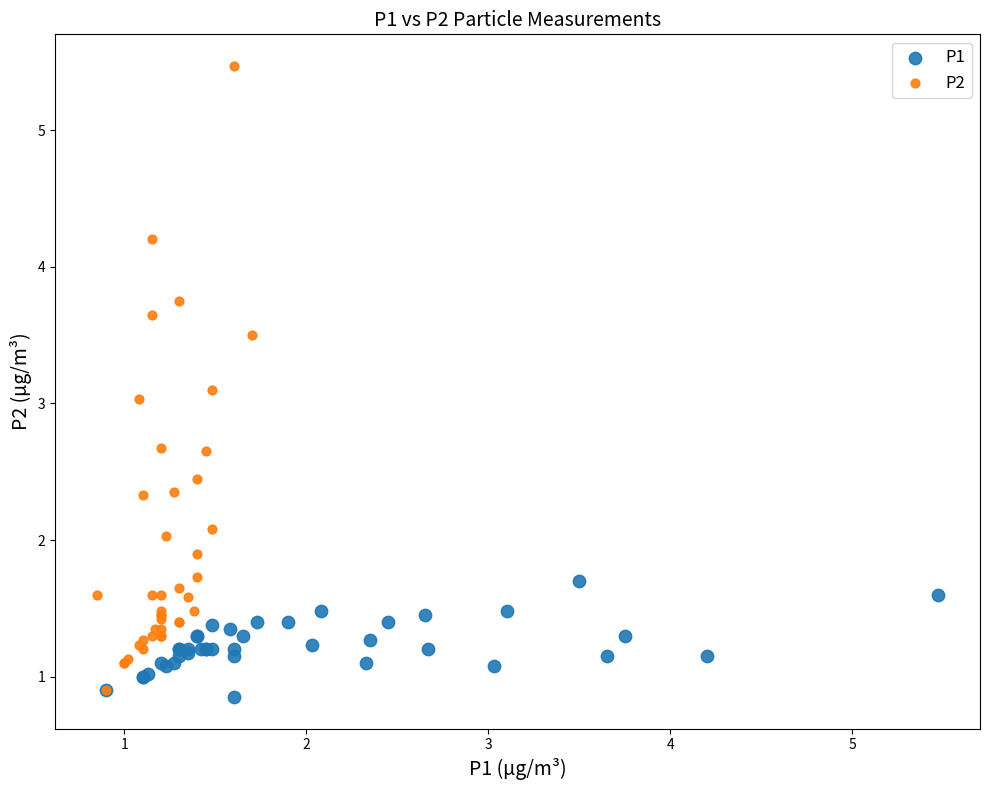

What are all the series names shown in the legend?

P1, P2